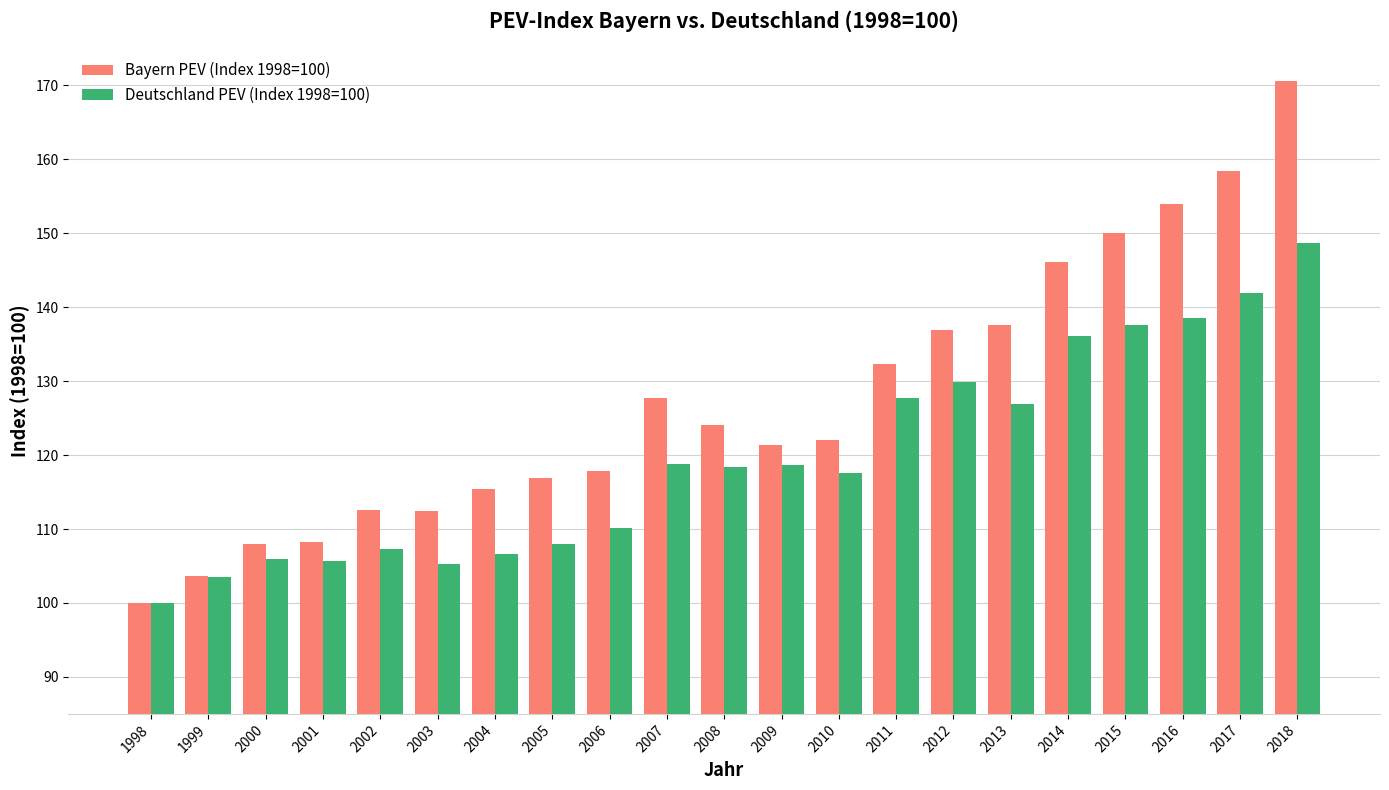

Which series has the largest range (max minus min)?

Bayern PEV (Index 1998=100)